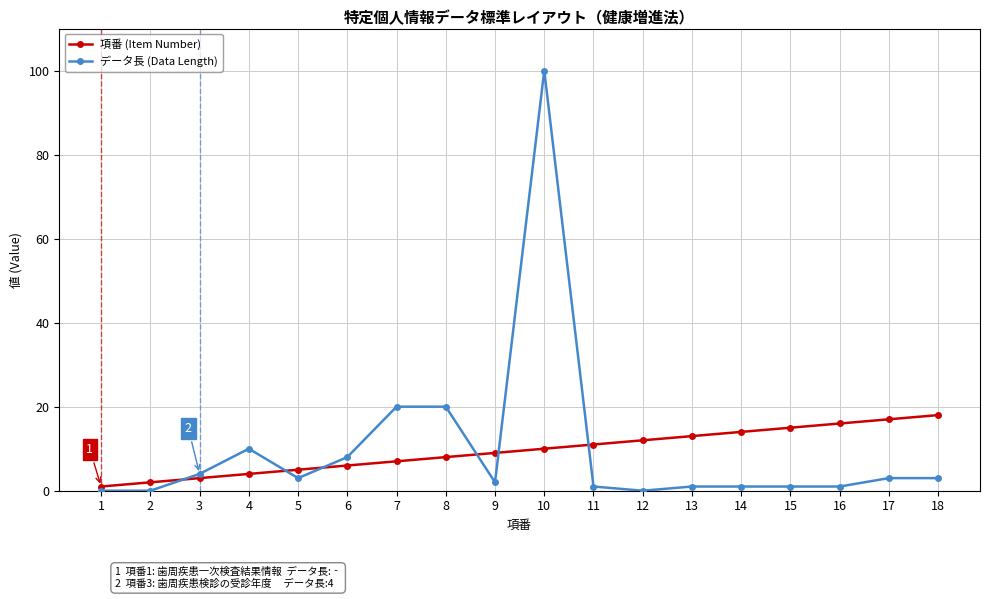

Rank the series by their maximum value, from highest to lowest.

データ長 (Data Length), 項番 (Item Number)